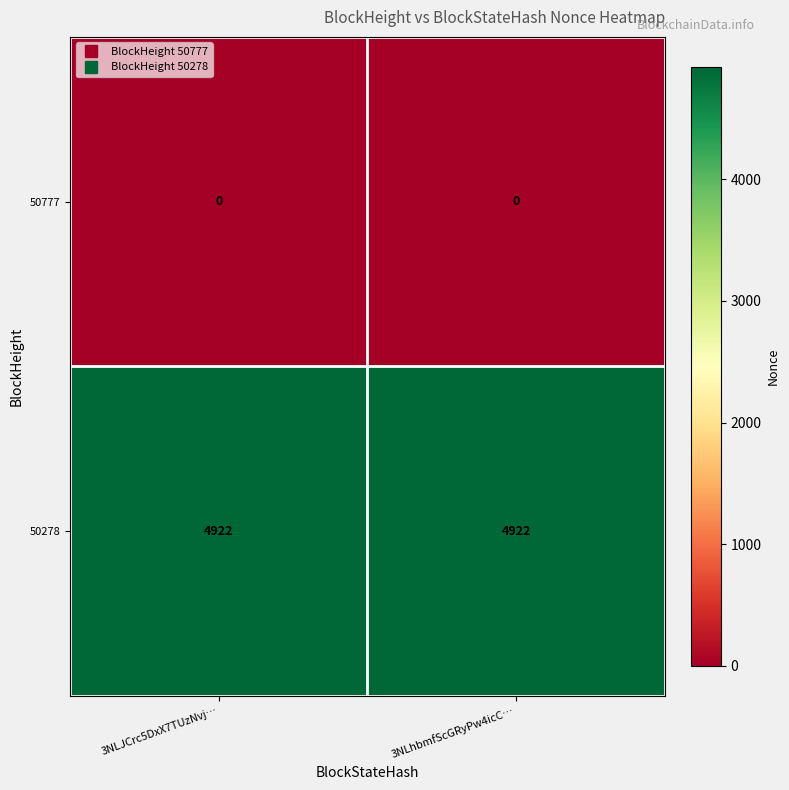

Rank the series at 3NLhbmfScGRyPw4icC… from highest to lowest value.

50278, 50777